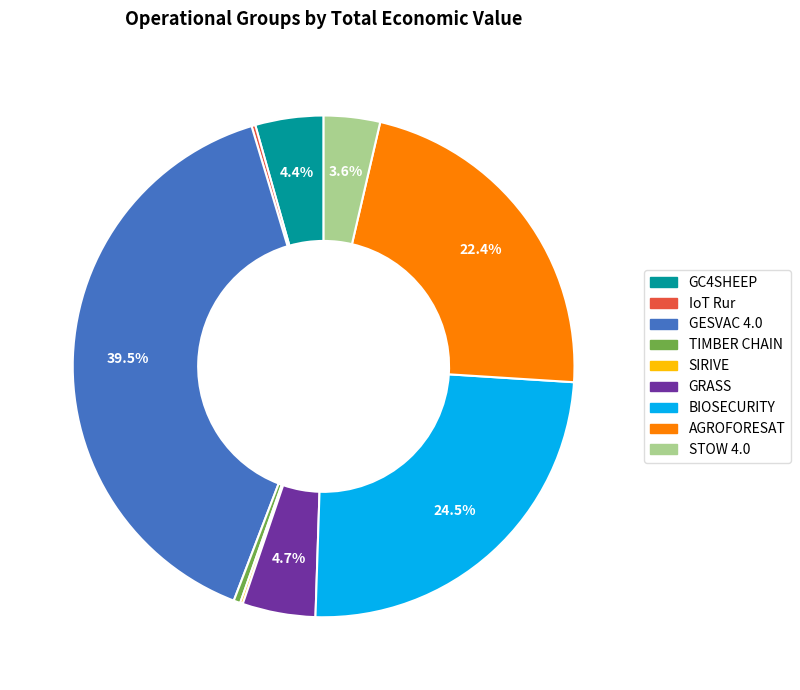

Do GC4SHEEP and GRASS together represent more than half of the pie?

No